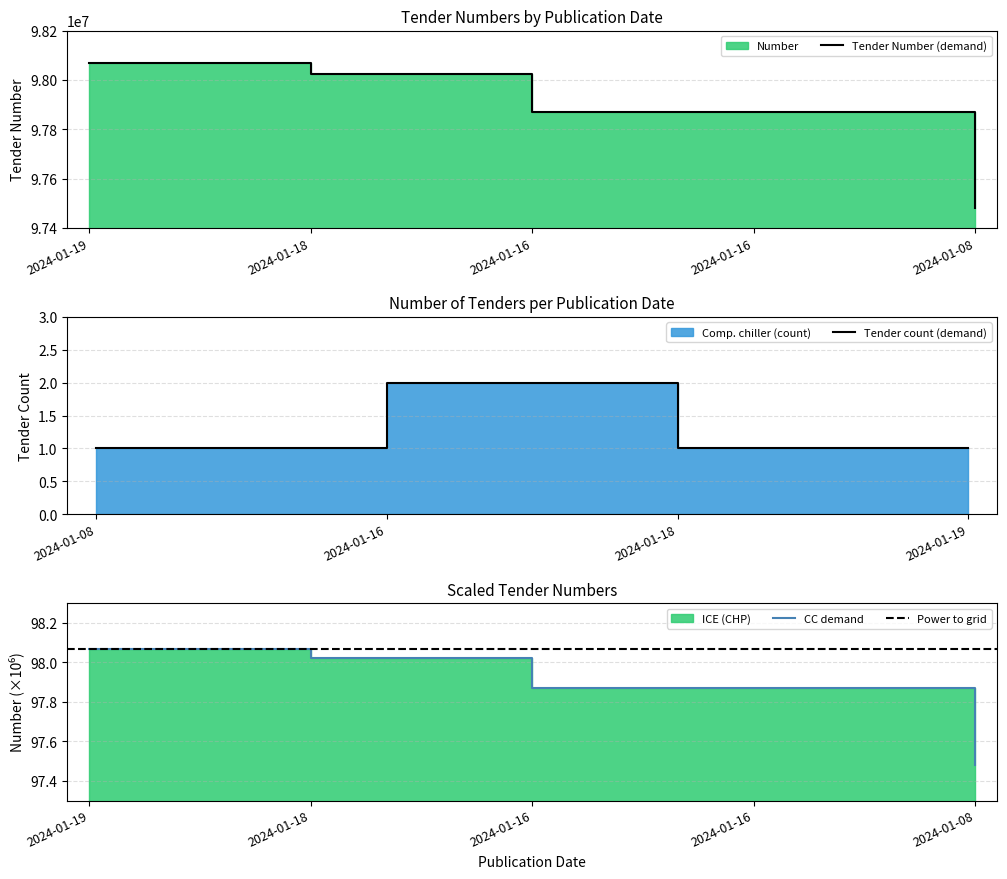

How many data points are less than 97870048?

2